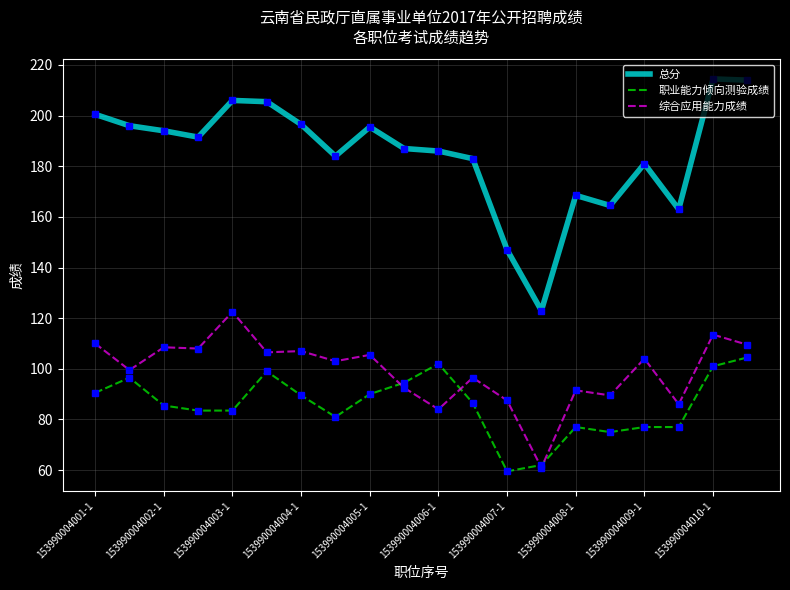

Rank the series by their maximum value, from lowest to highest.

职业能力倾向测验成绩, 综合应用能力成绩, 总分